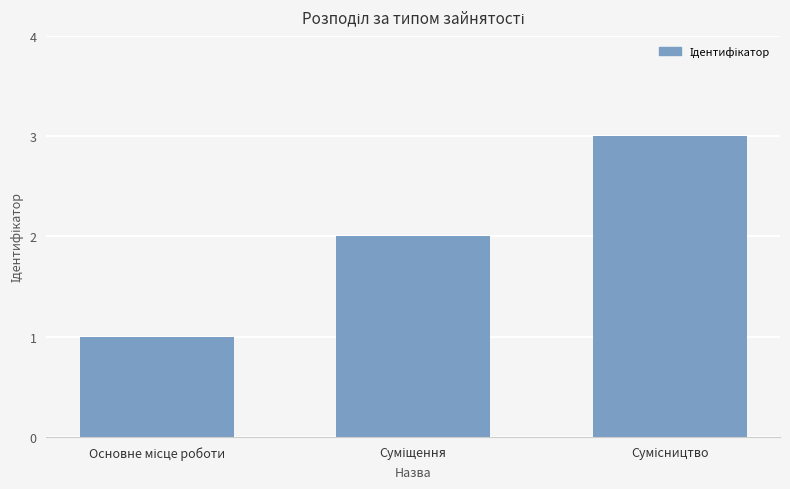

What is the maximum value shown in the chart?

3